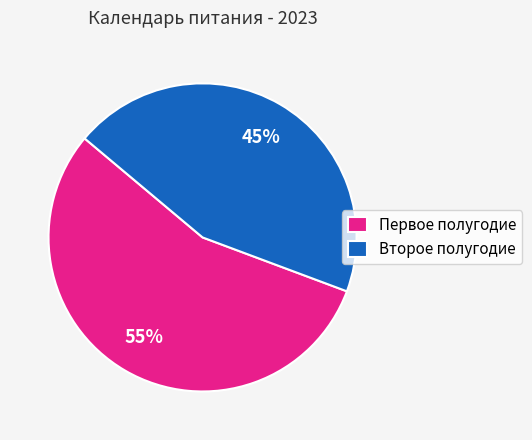

Does Первое полугодие account for over 50% of the chart?

Yes